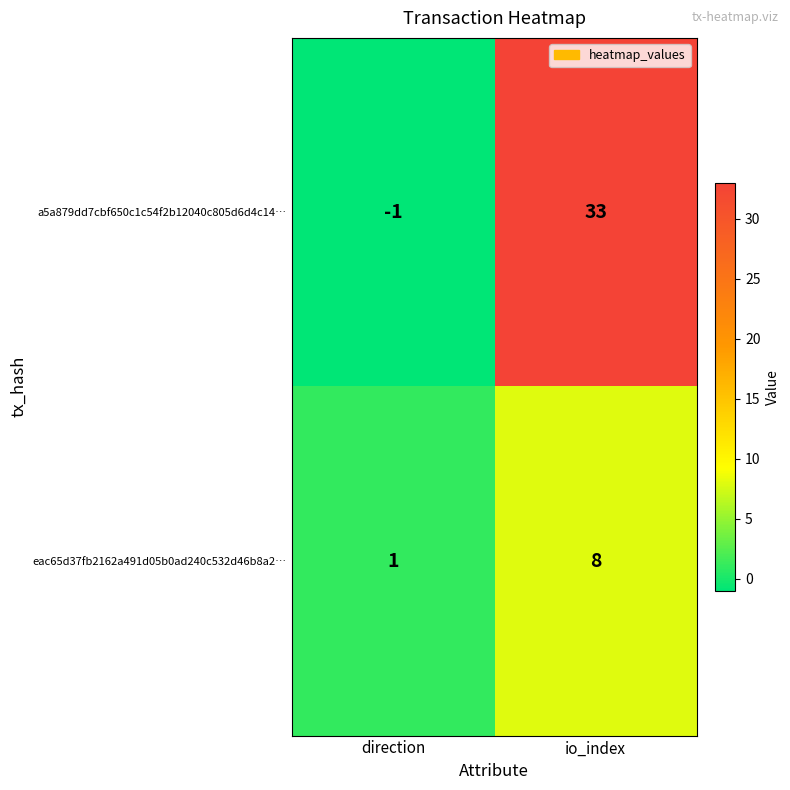

At which category is the sum across all series the highest?

io_index